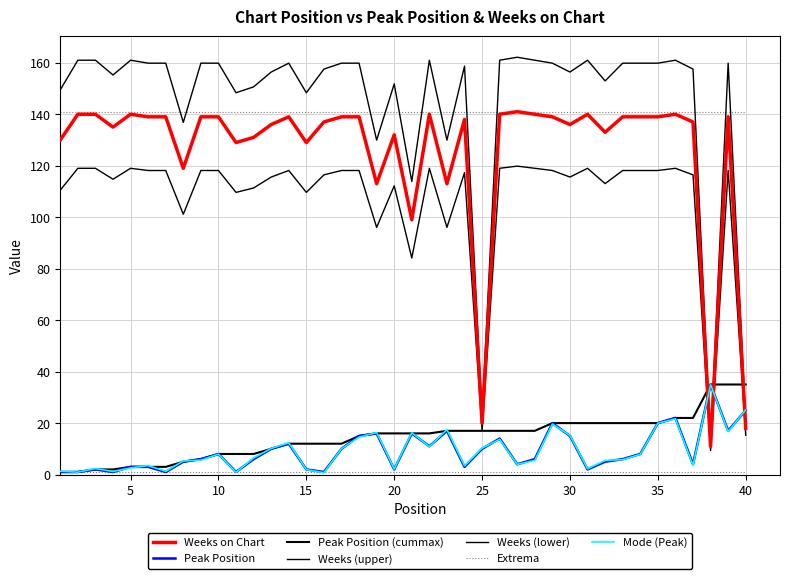

How many intersections are there between Weeks on Chart and Peak Position?

3